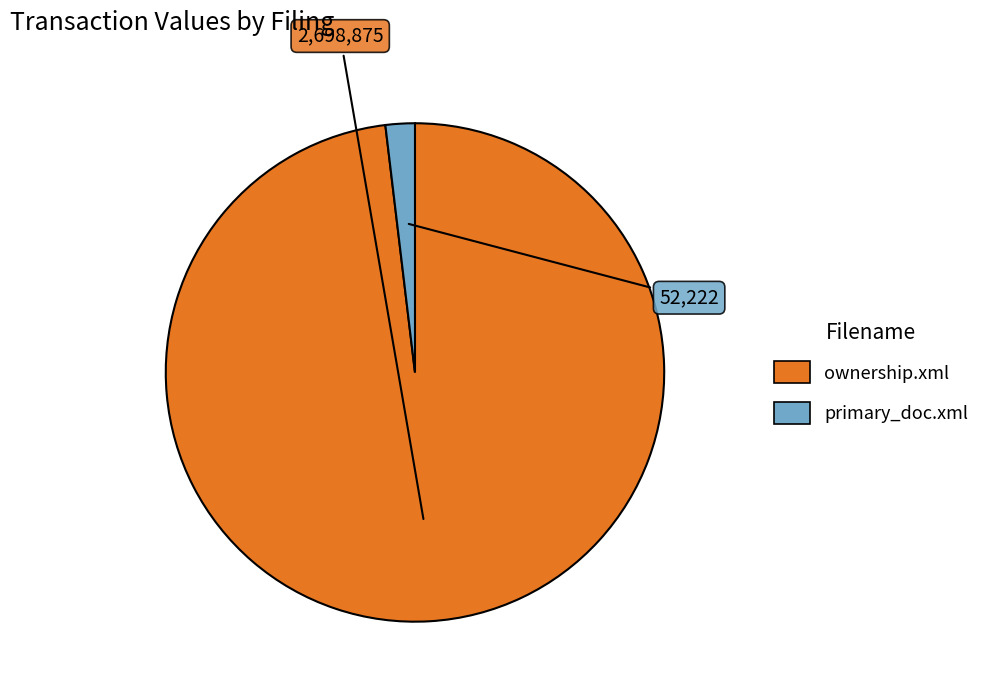

True or false: primary_doc.xml accounts for 2% of the total.

True